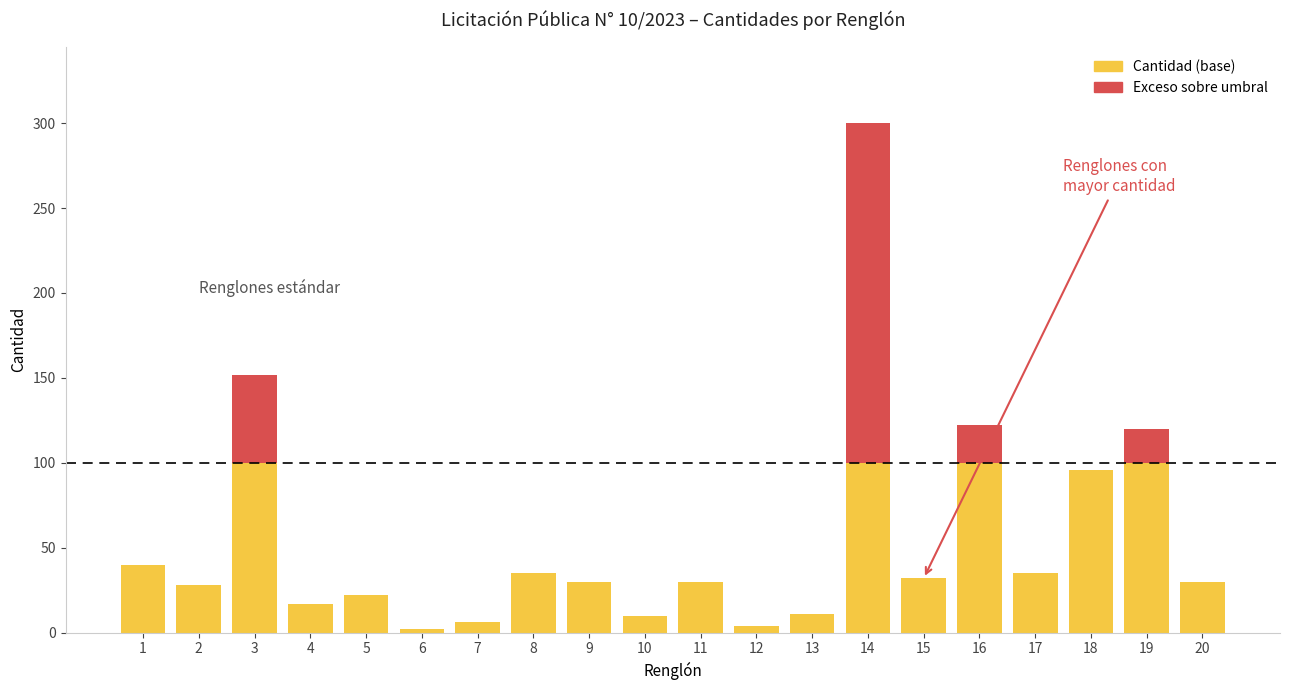

How many bars are there in total?

20